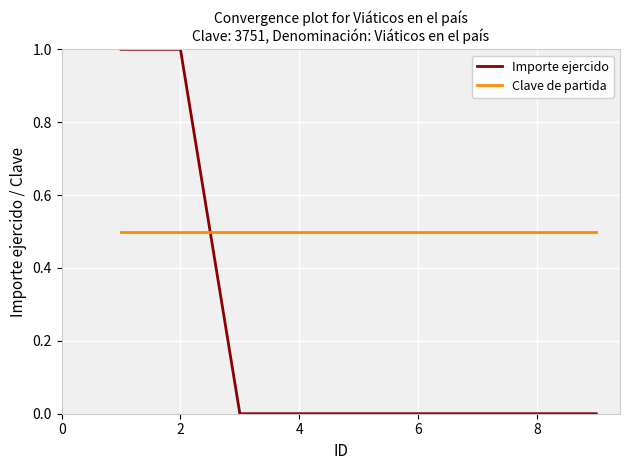

What is the sum of all Importe ejercido values?

2.0